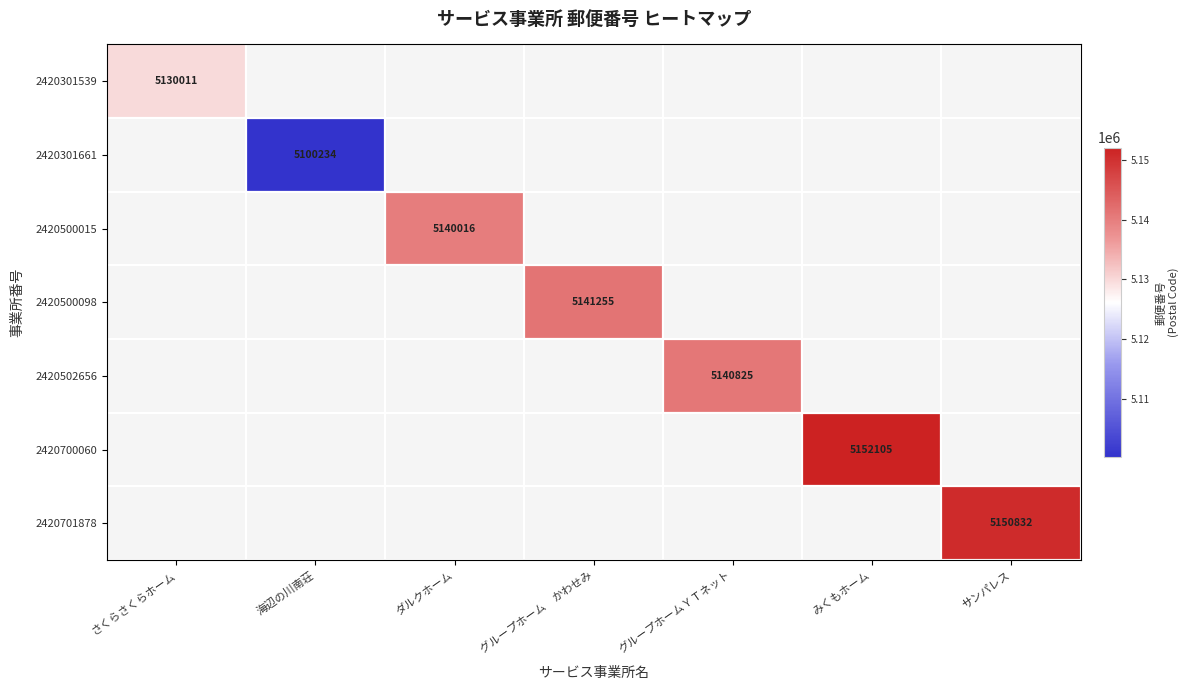

True or false: 2420700060 has a value of 5152105 at みくもホーム.

True